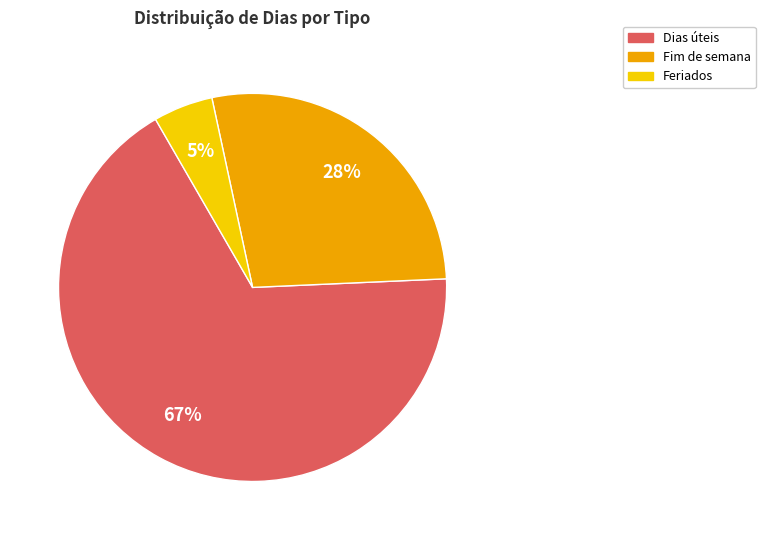

To the nearest percent, what is the difference between the largest and smallest slice percentages?

62%